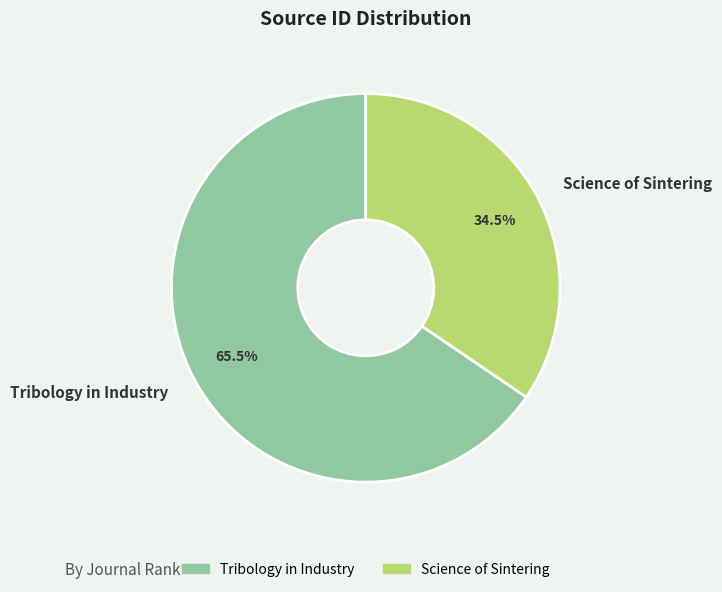

Which slice is the largest?

Tribology in Industry